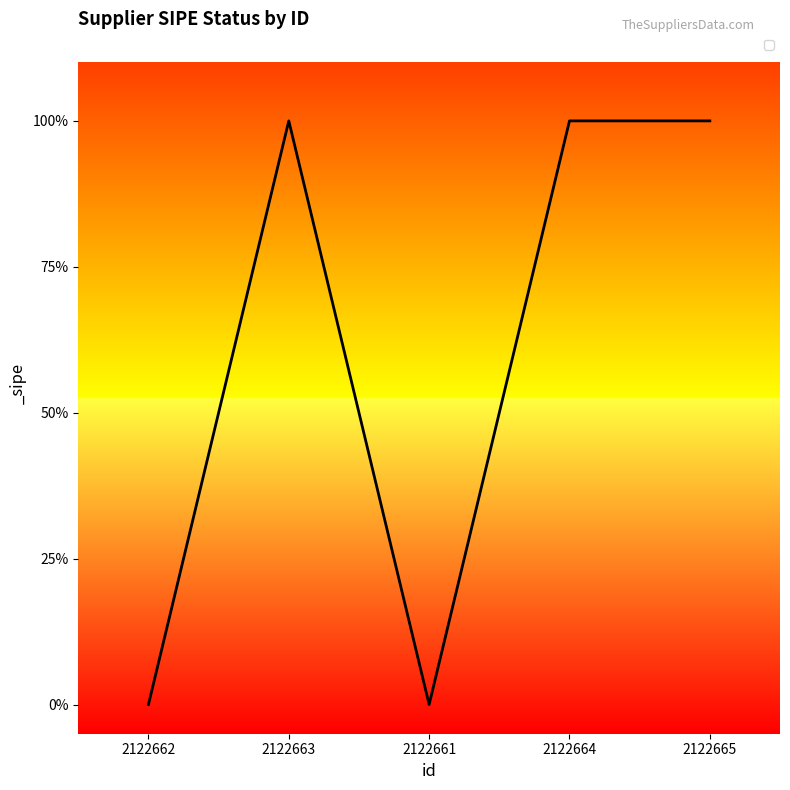

Rank the categories by value from lowest to highest.

2122662, 2122661, 2122663, 2122664, 2122665